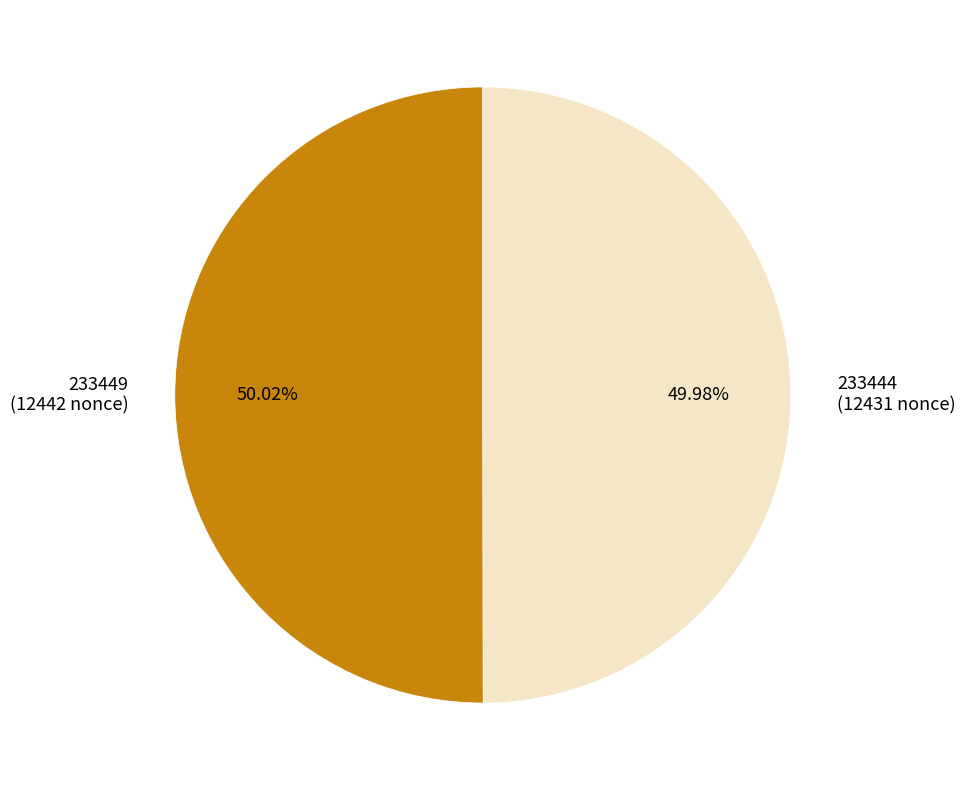

What percentage is NOT represented by 233449?

50.0%